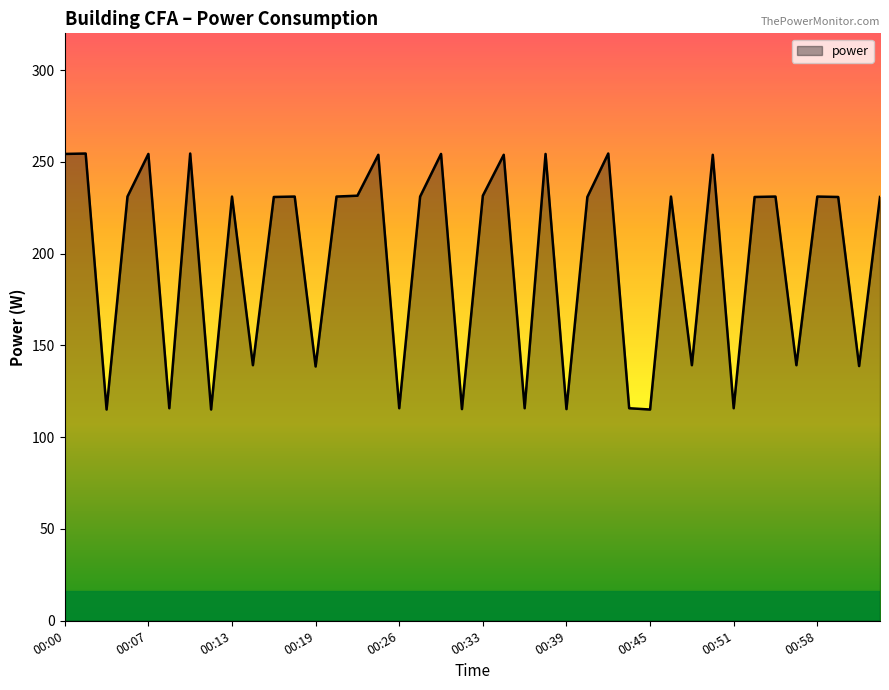

What is the smallest value displayed?

115.1